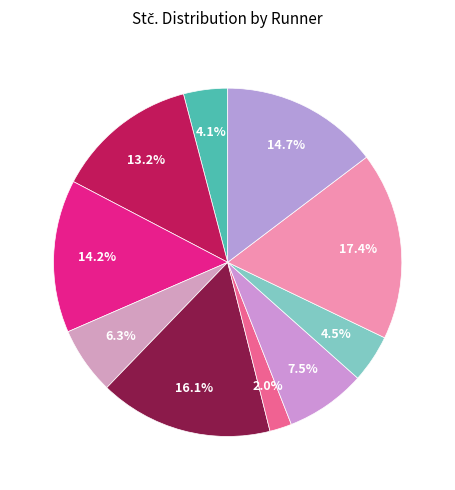

How many segments does this pie chart have?

10